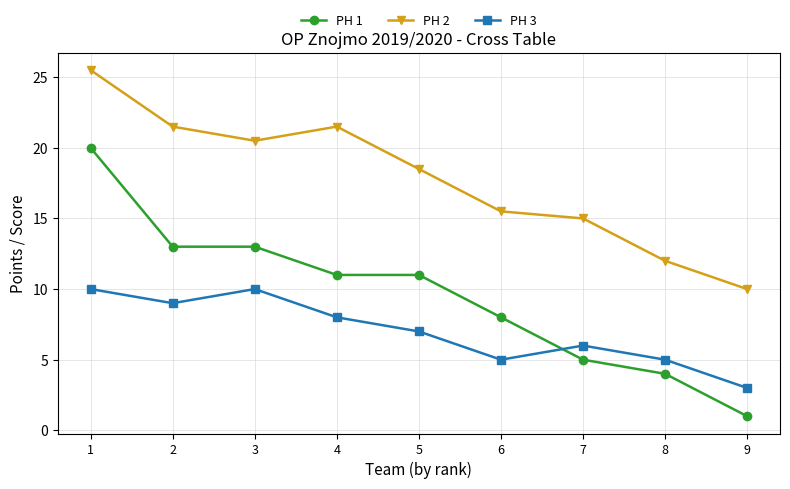

True or false: PH 2 and PH 1 intersect in this chart.

False